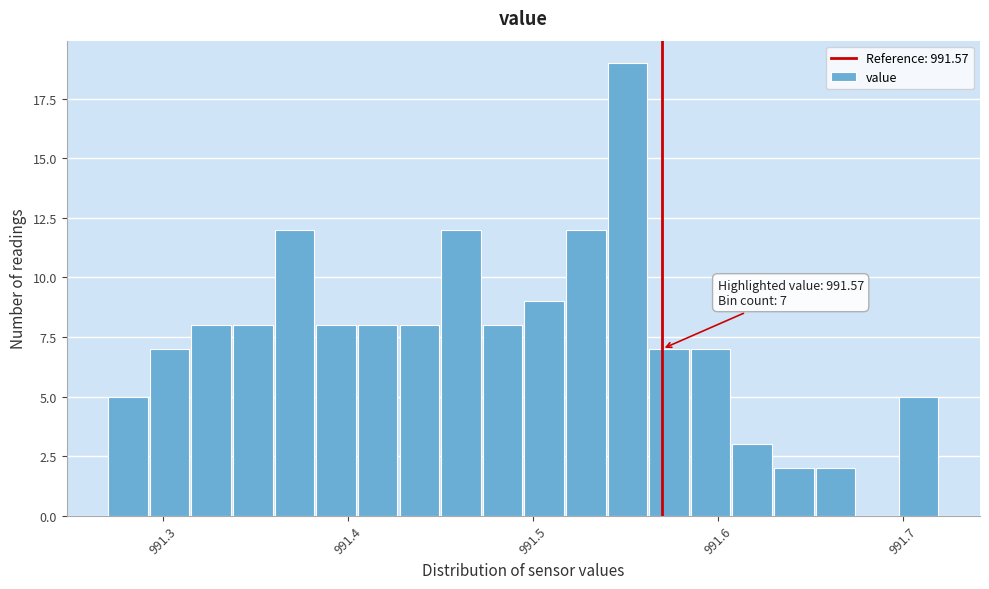

Read against the x-axis, roughly where is the centre of the tallest bar?

991.55